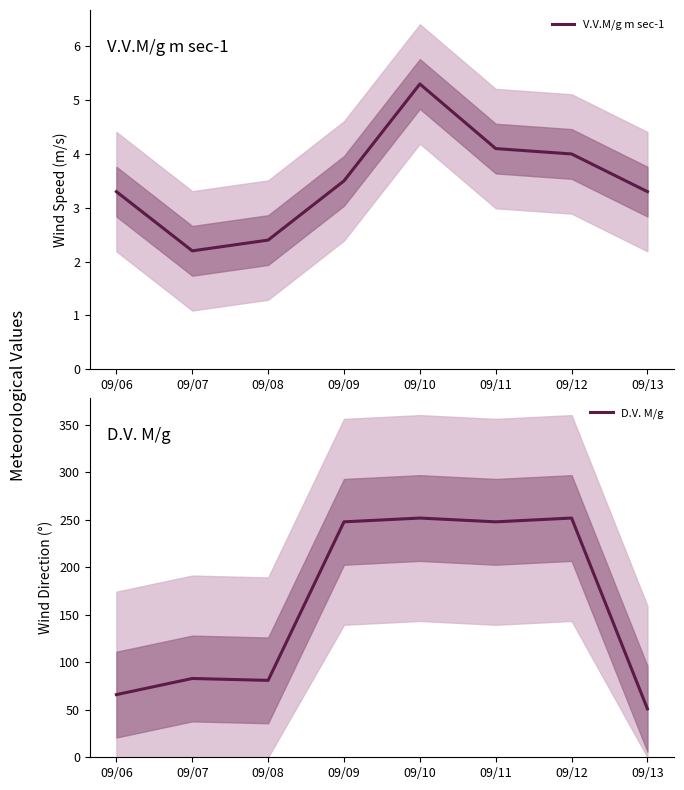

The D.V. M/g series shows 167.2 at 09/09. True or false?

False